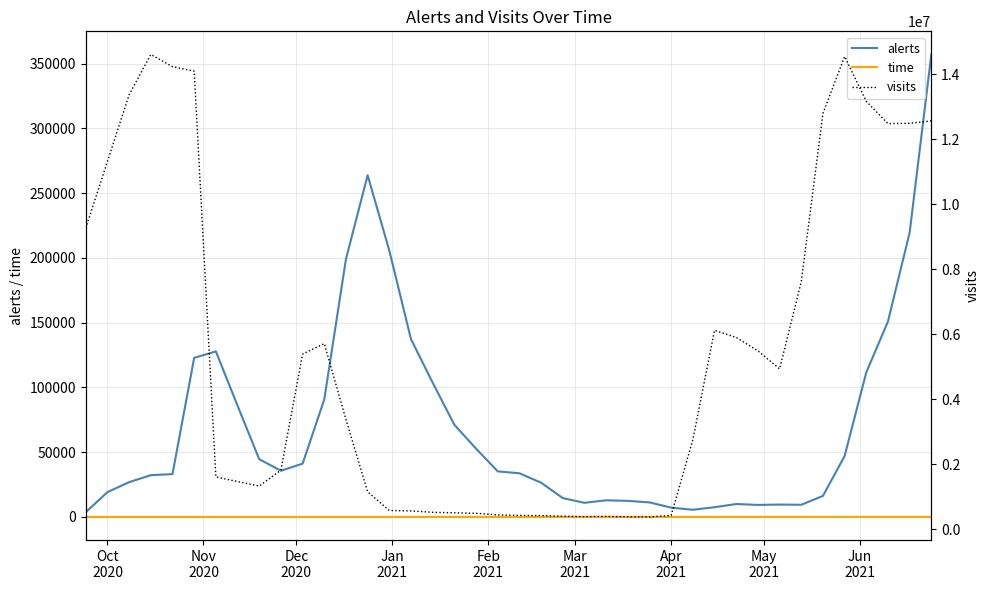

True or false: time has more than 0 interior local peaks.

False